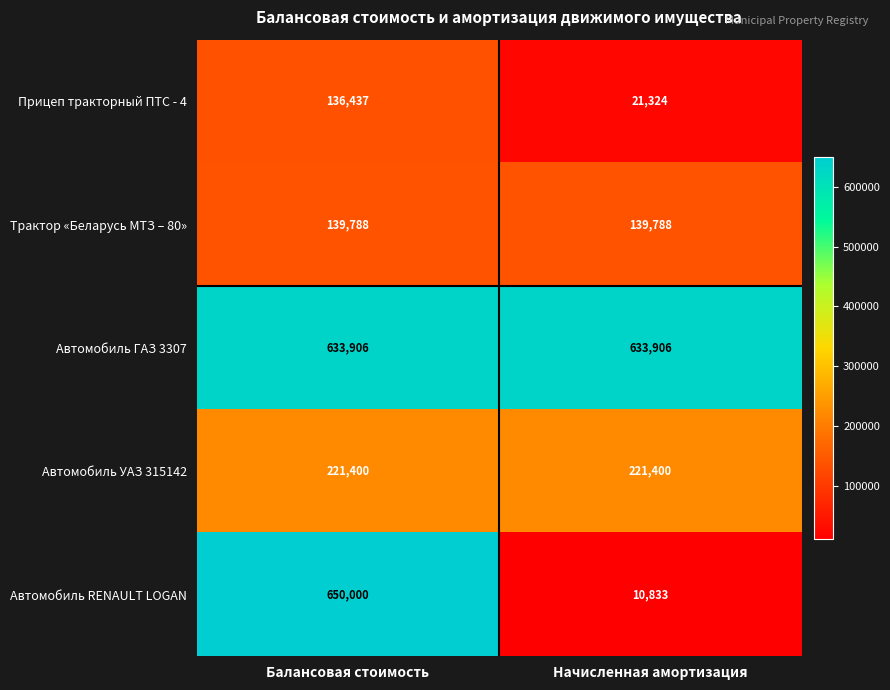

Is it true that Трактор «Беларусь МТЗ – 80» equals 194304 at Начисленная амортизация?

False